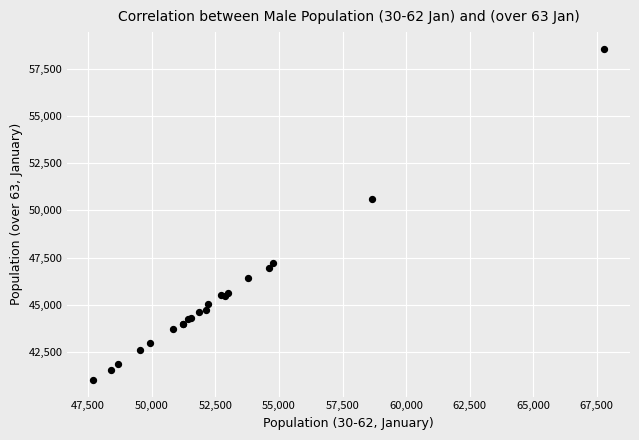

What Y value in the scatter plot is closest to 49789?

50582